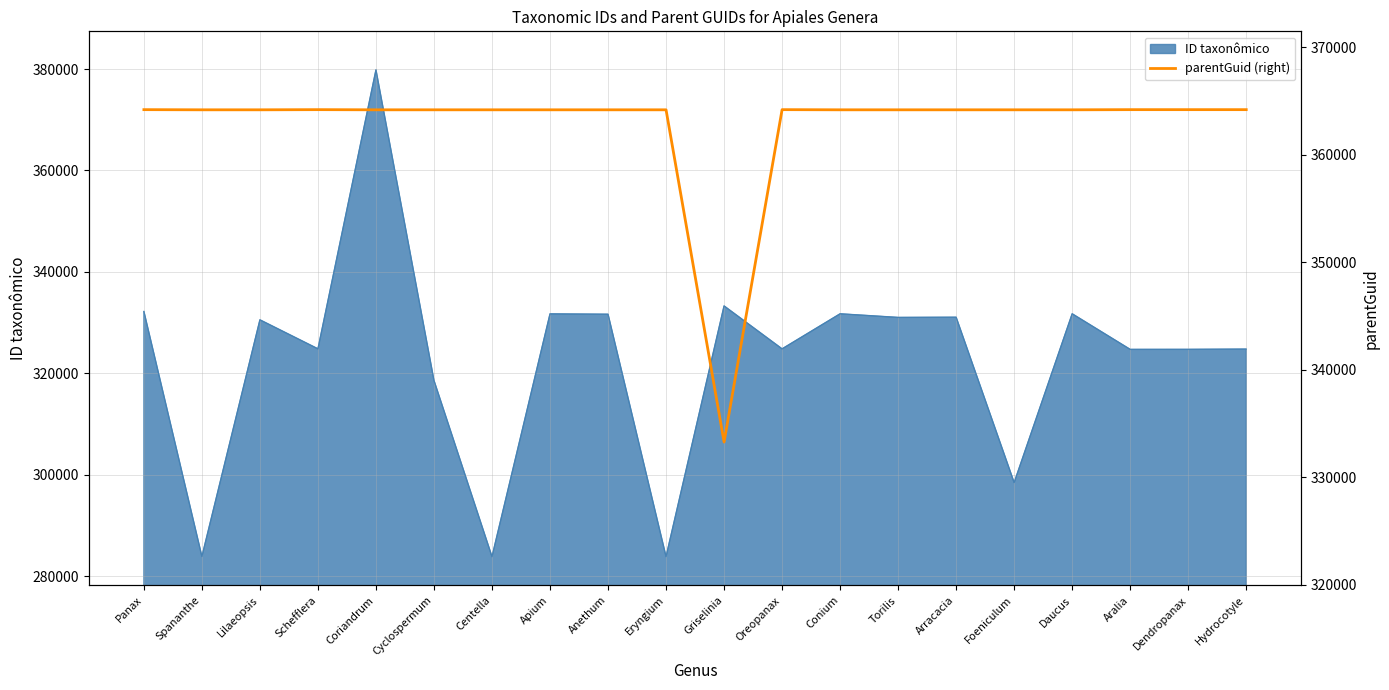

Count the number of values greater than 364180.

6